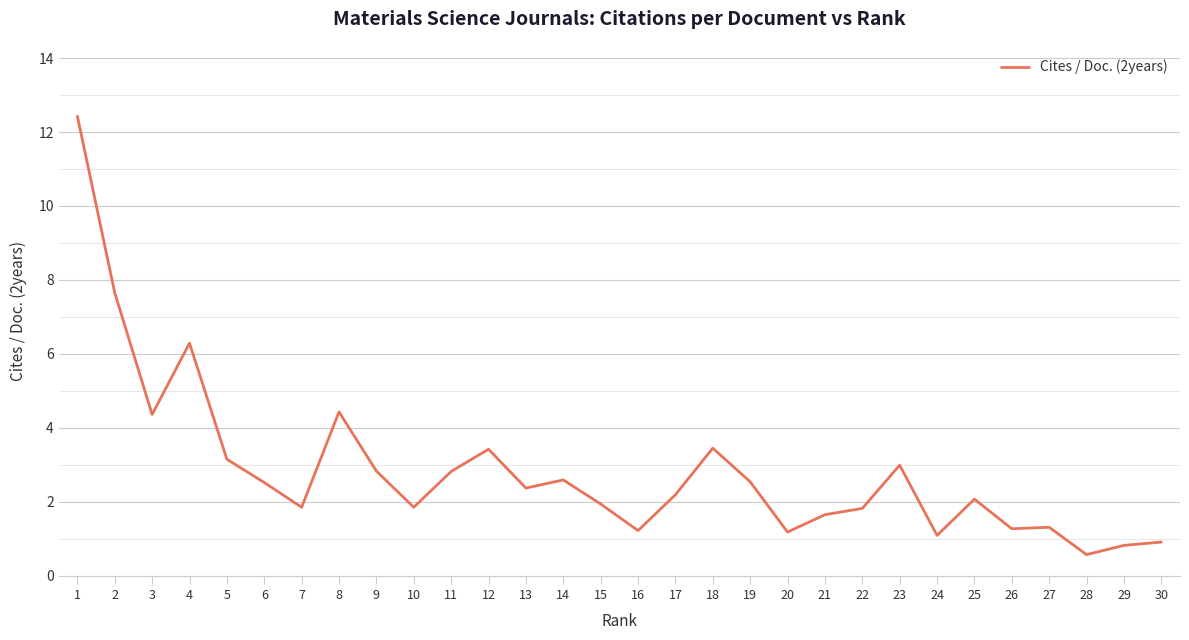

What value does the data have at 11?

2.8